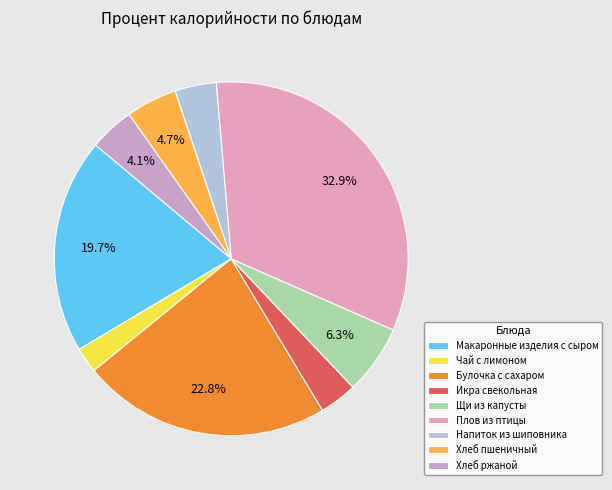

How many segments does this pie chart have?

9